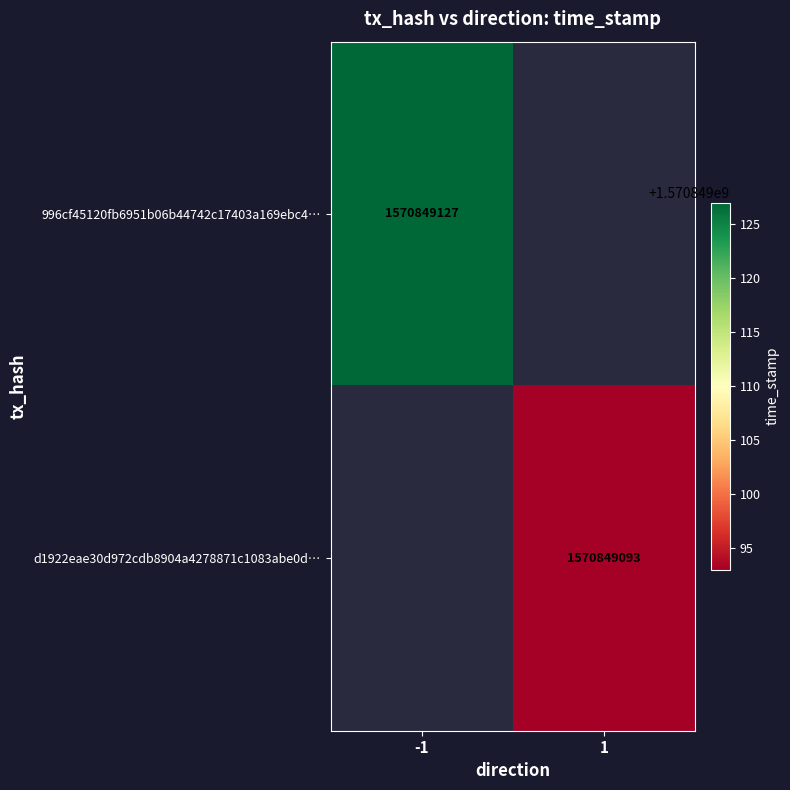

What is the greatest value displayed?

1570849127